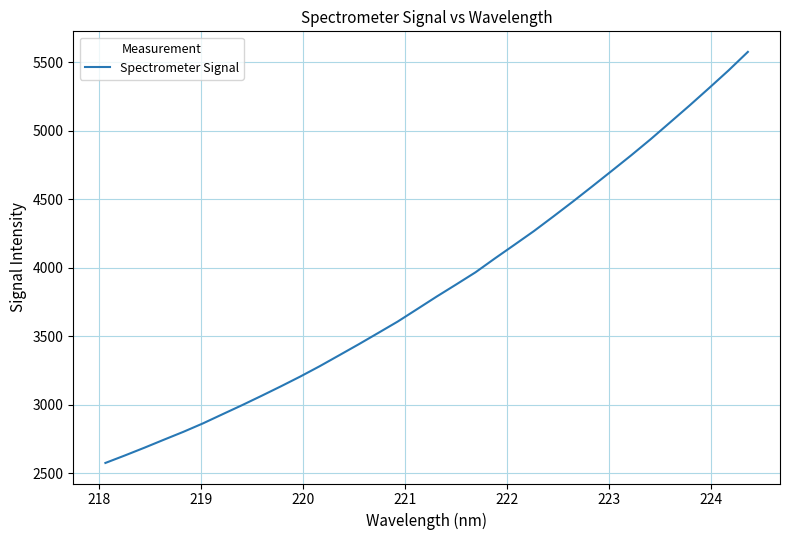

What is the difference between the maximum and minimum values?

2999.0